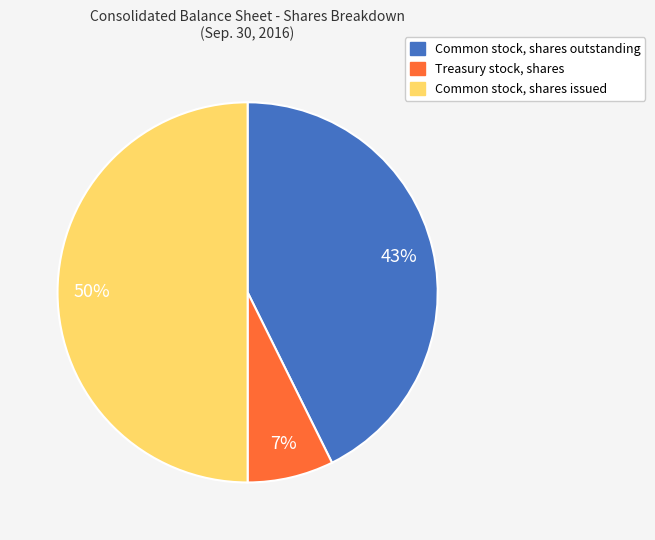

Count the number of slices in the pie.

3